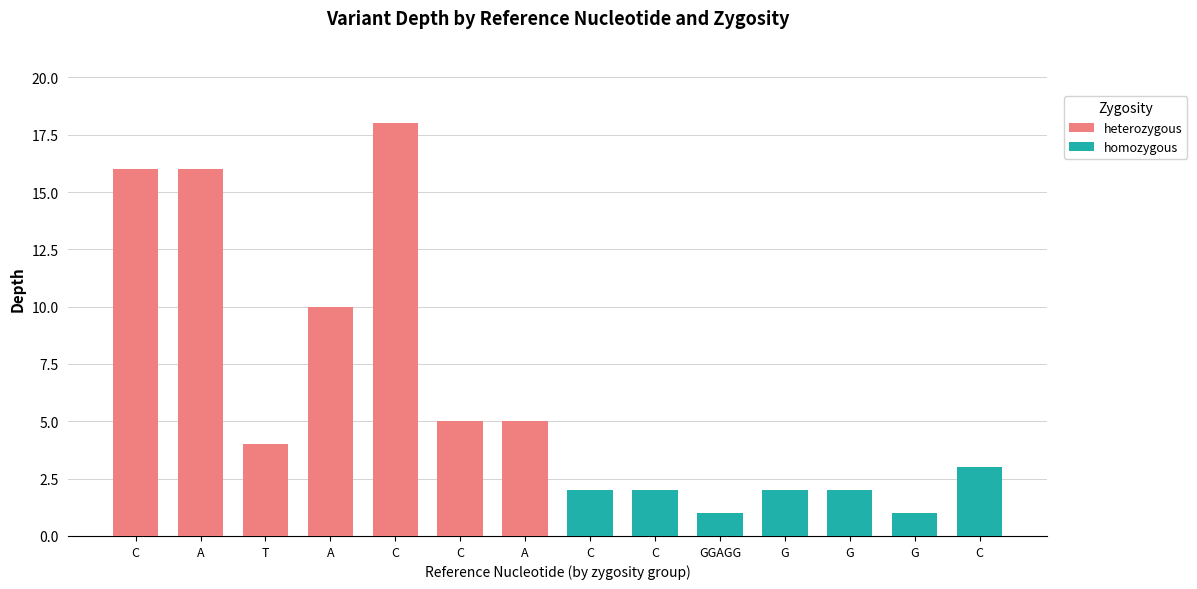

What is the lowest value of the heterozygous series?

4